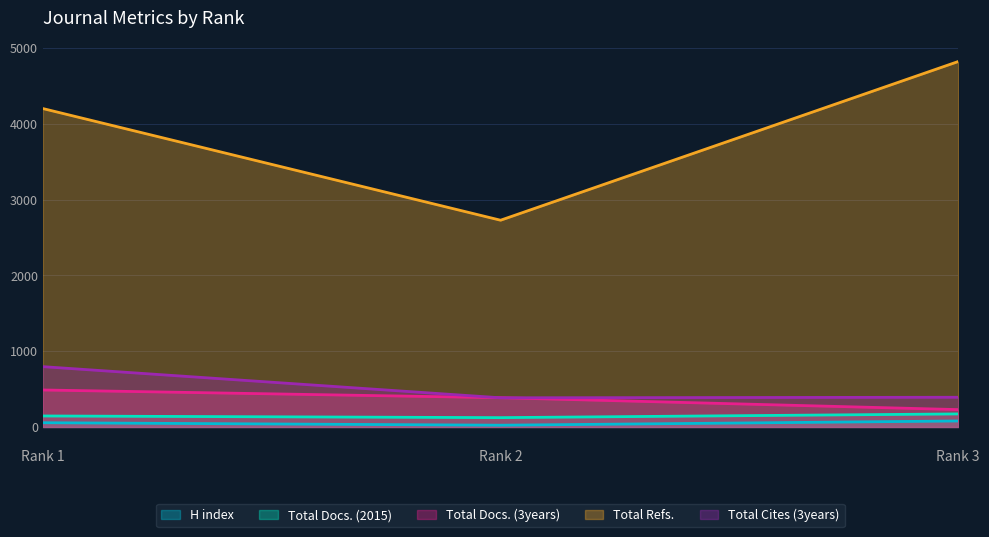

At which category is the sum across all series the highest?

Rank 3